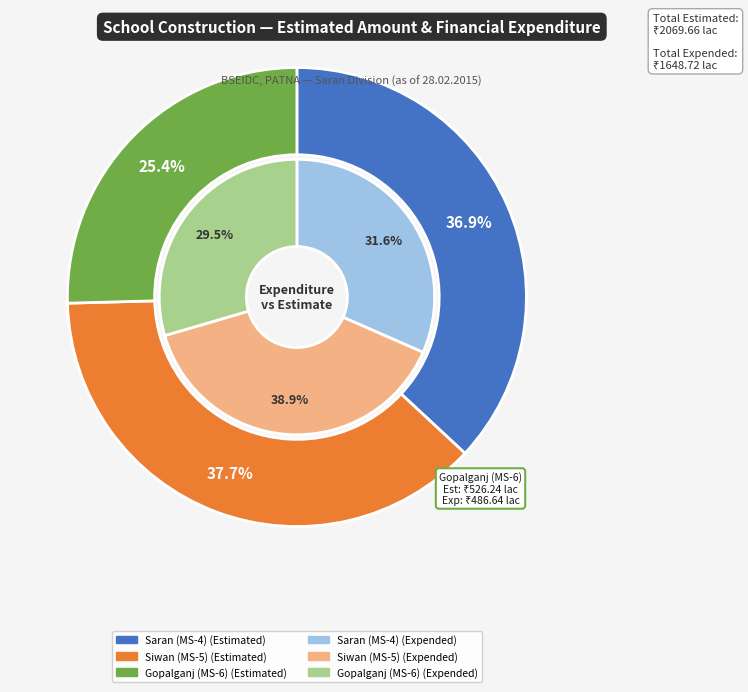

True or false: Gopalganj (MS-6) accounts for 25% of the total.

True